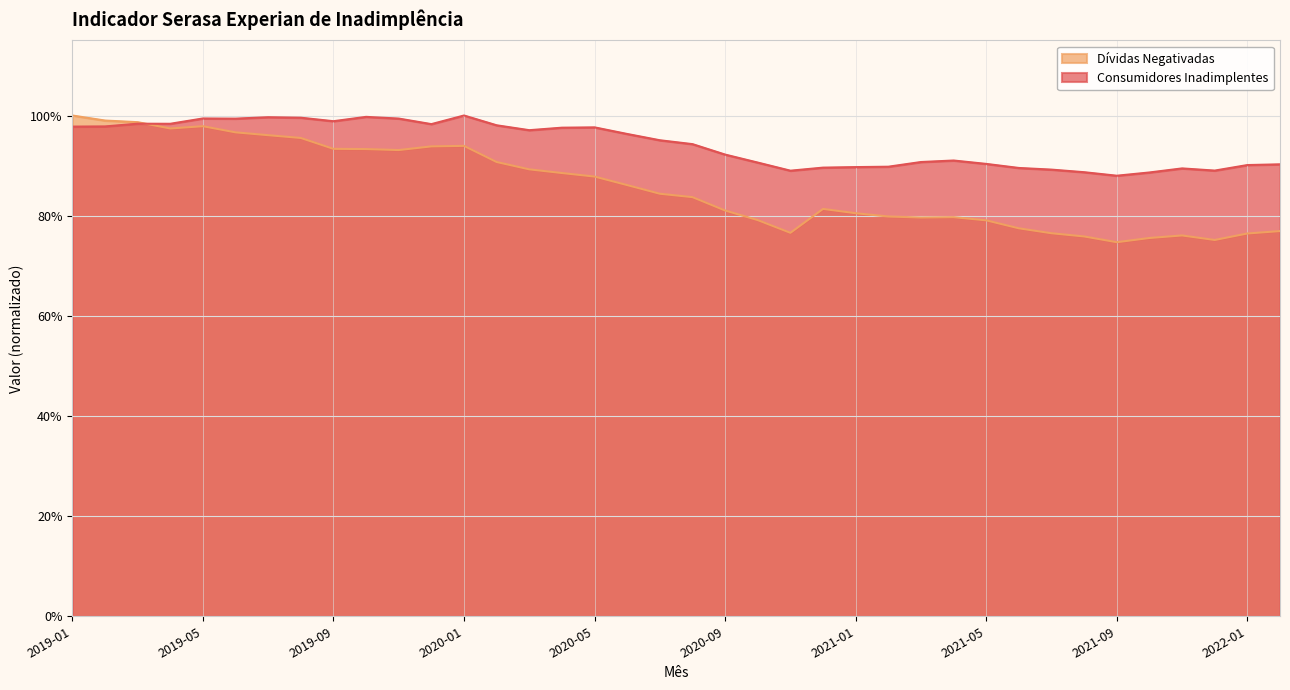

What is the greatest value displayed?

1.0